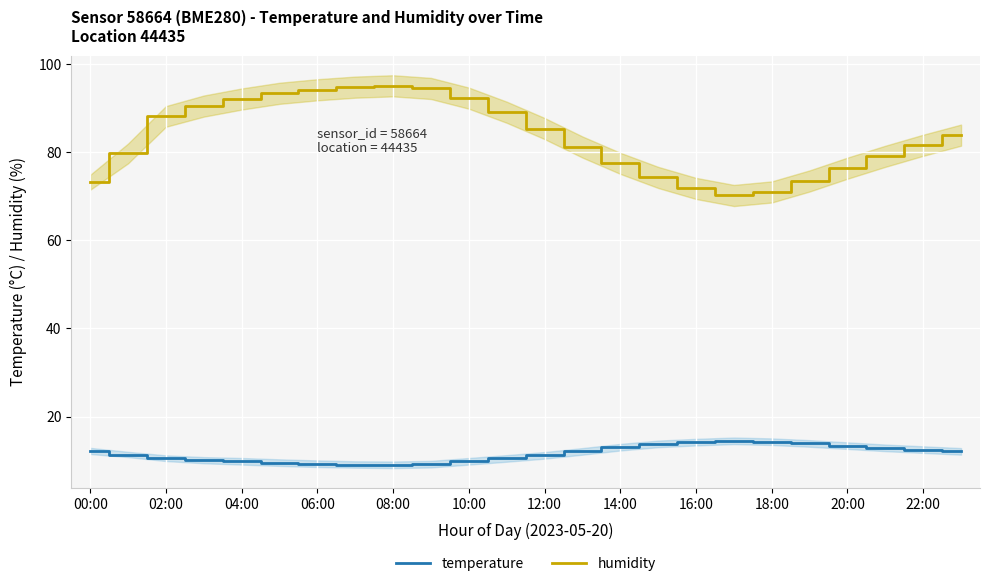

What is the difference between the second highest and minimum values in the humidity series?

24.6